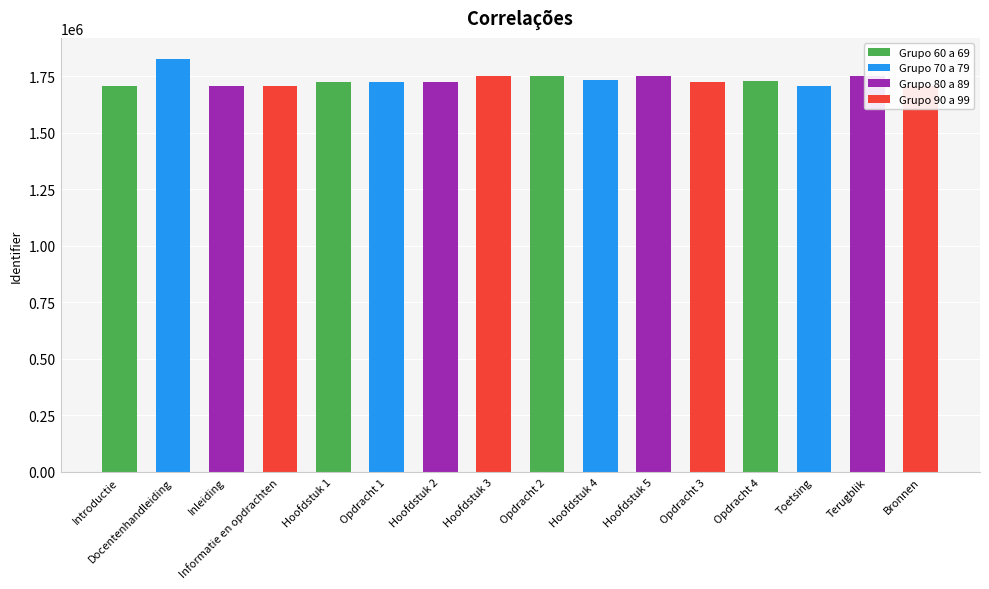

What is the ratio of the value at Inleiding to the value at Hoofdstuk 4?

1.0